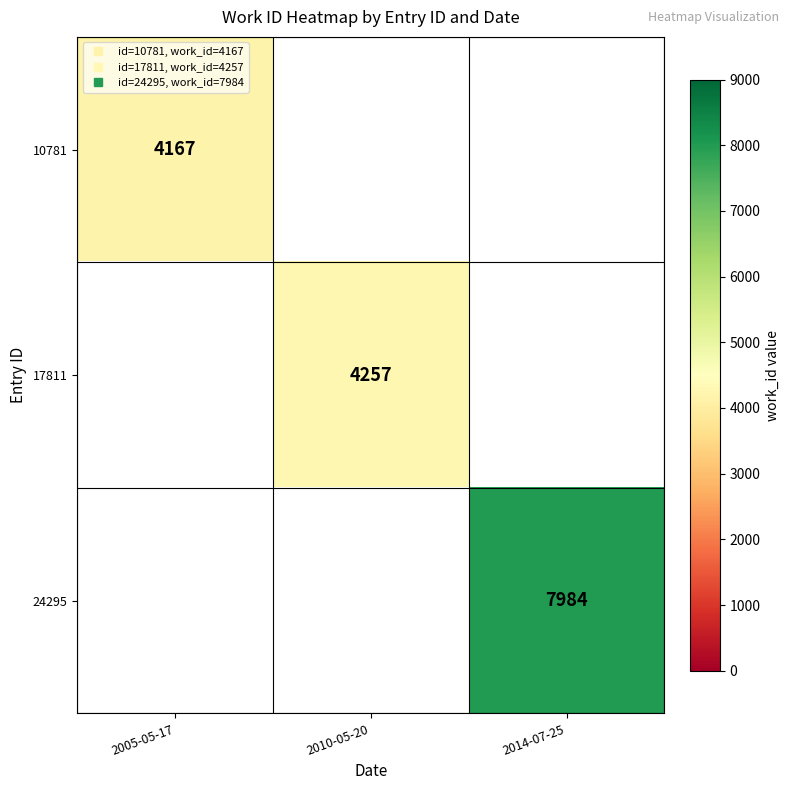

At how many categories does at least one series exceed 4807?

1